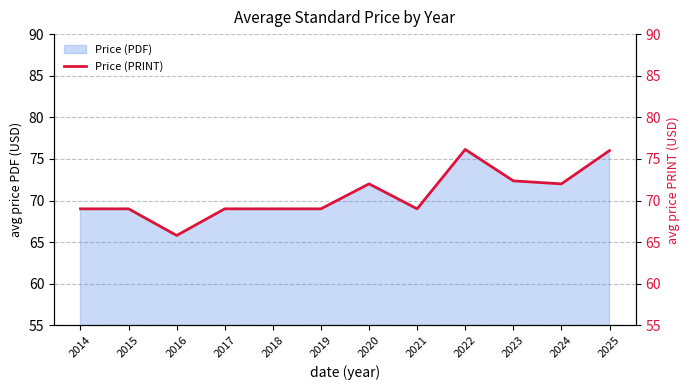

Does the chart display data point markers on the line(s)?

No